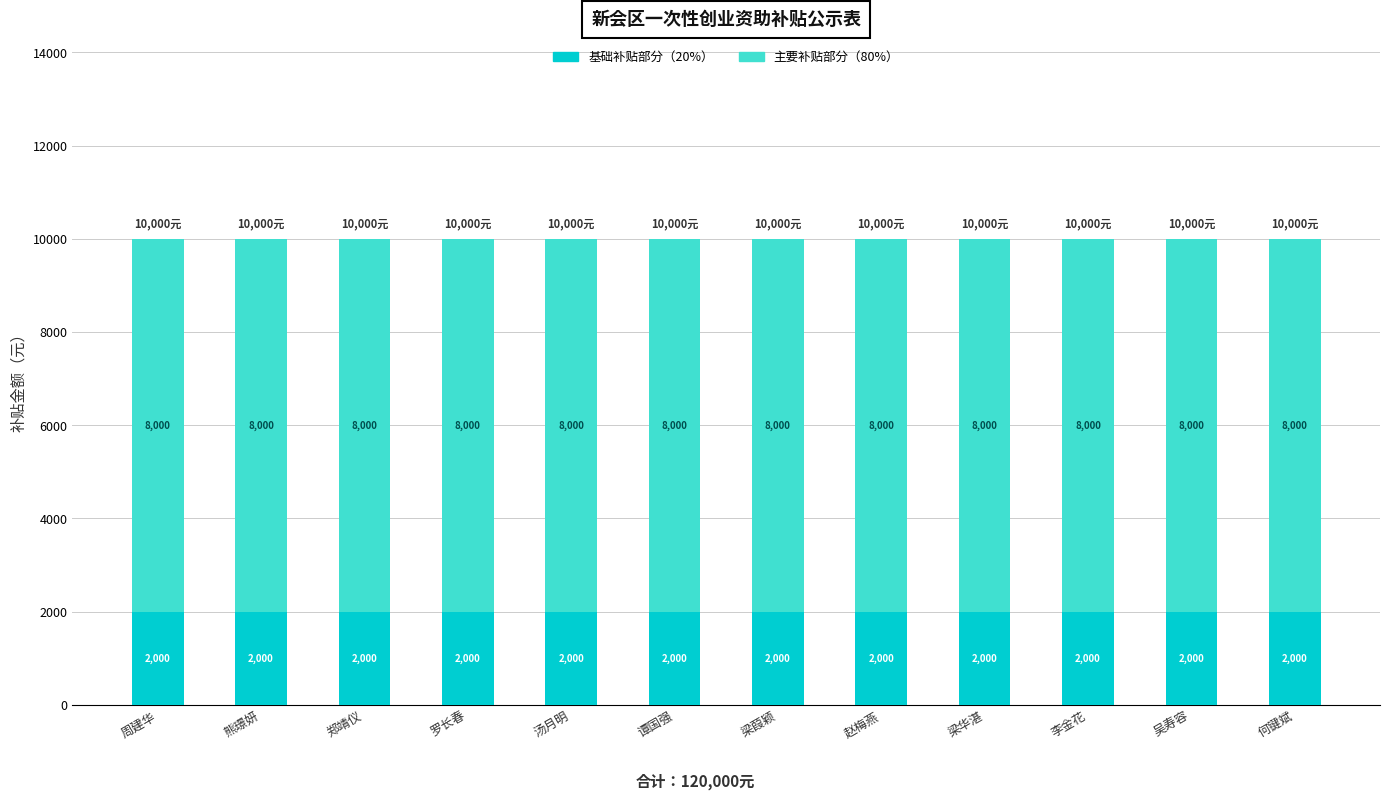

What is the total value across all series at 李金花?

10000